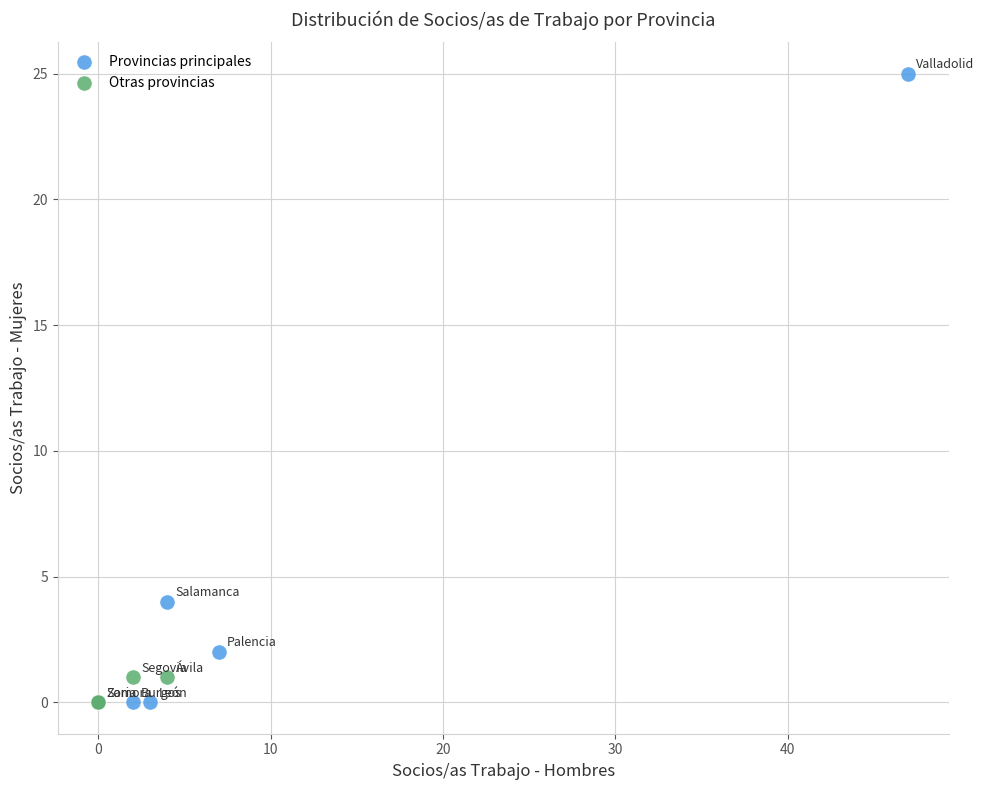

Which series has the widest spread of Y values?

Provincias principales